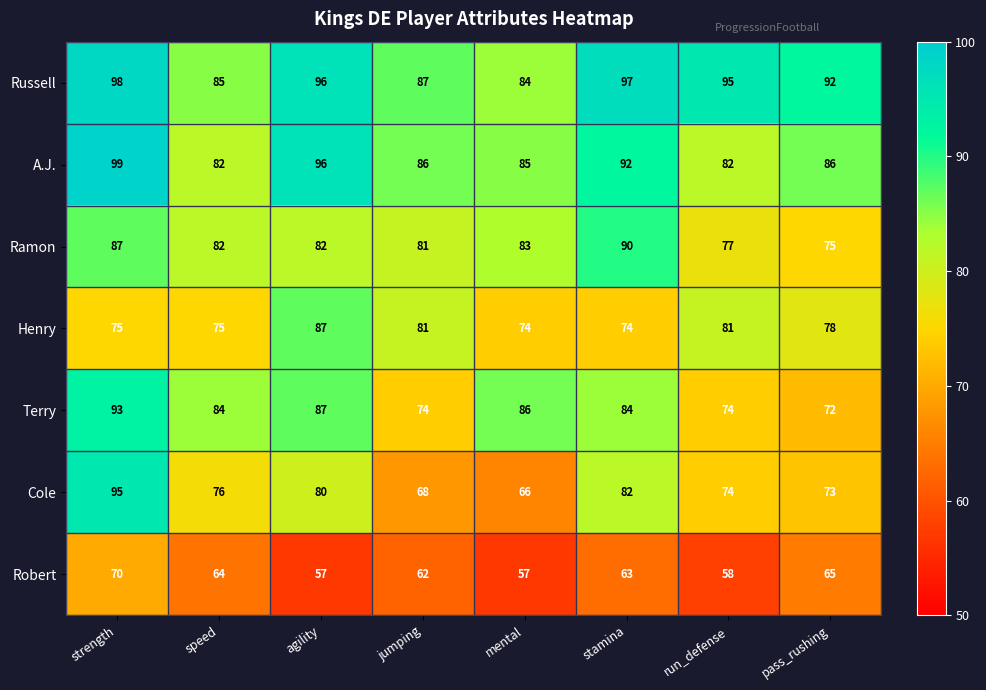

The Terry series shows 100 at jumping. True or false?

False